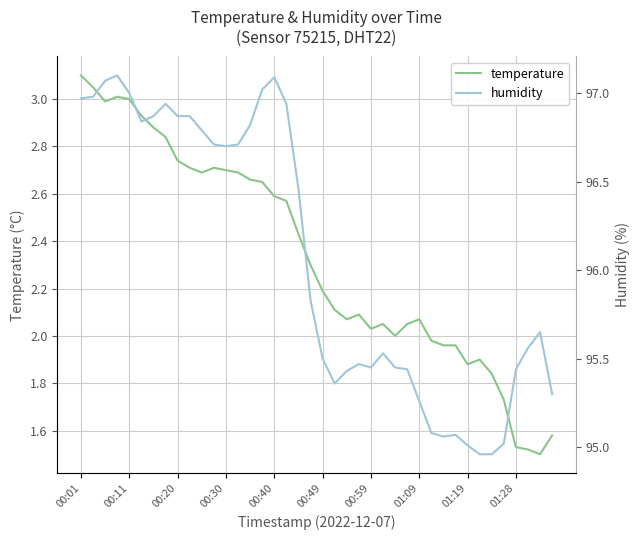

How many data points does each series have?

40